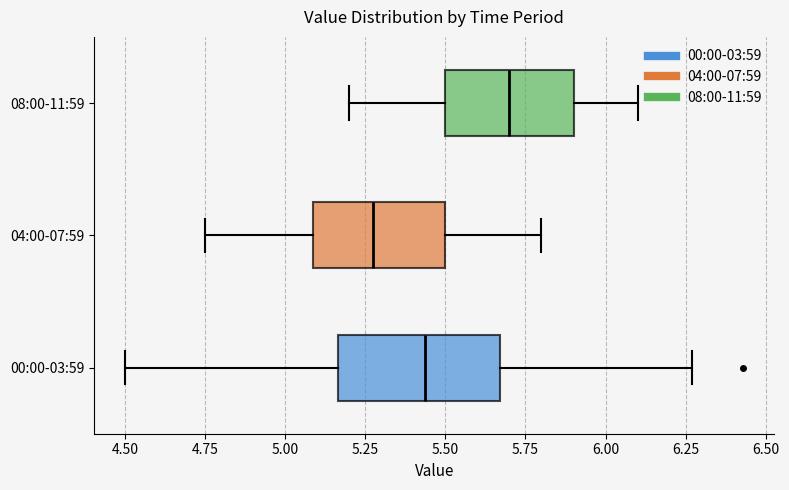

Reading bottom to top, read every box against the x-axis: the position of its median line, the range the box covers, and the ends of its whiskers. The values are not printed on the chart, so give them approximately, as read against the axis.

00:00-03:59: median 5.45, box 5.15 to 5.65, whiskers 4.50 to 6.25
04:00-07:59: median 5.30, box 5.10 to 5.50, whiskers 4.75 to 5.80
08:00-11:59: median 5.70, box 5.50 to 5.90, whiskers 5.20 to 6.10